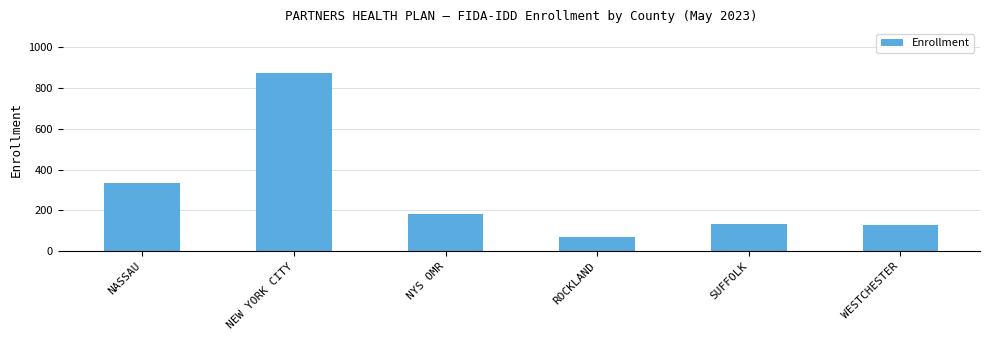

Are the bars grouped side by side (vs. stacked)?

No